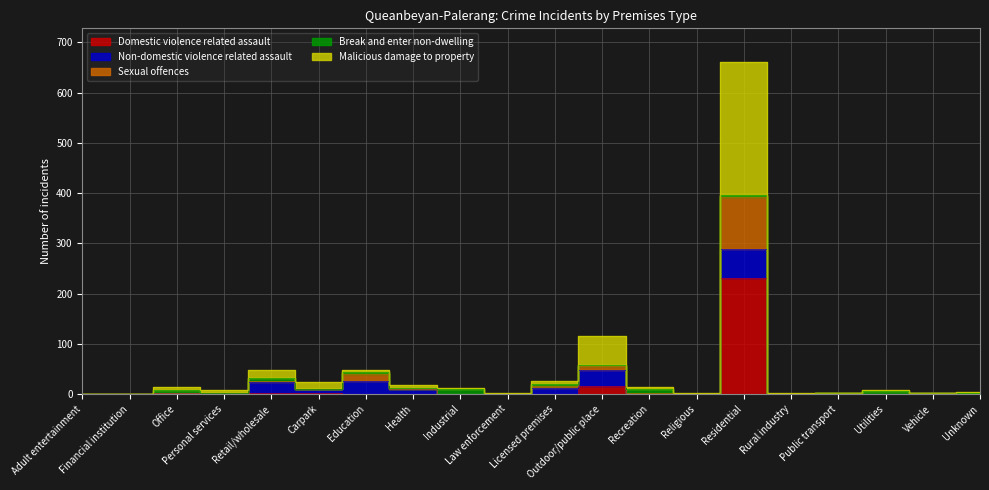

What is the total value across all series at Recreation?

17